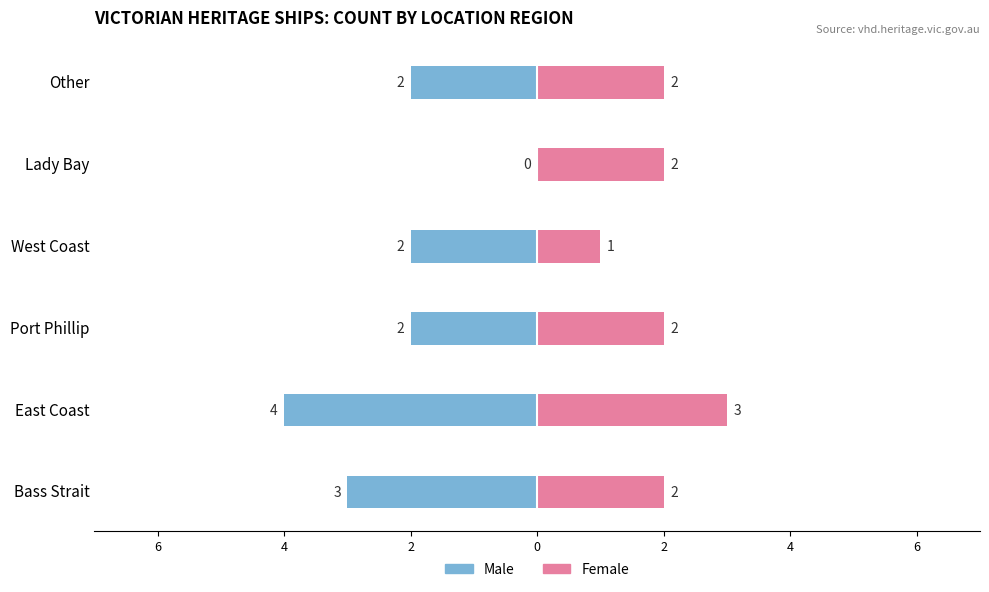

How many distinct data groups are displayed?

2